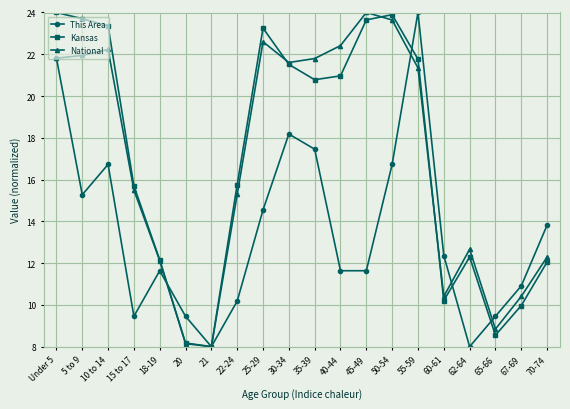

How many data points in This Area are less than 12?

10